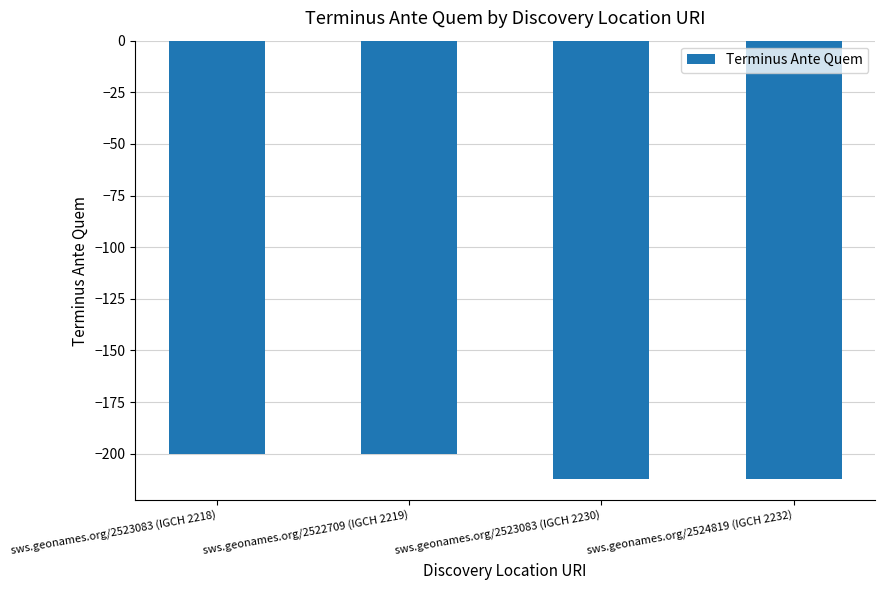

What is the maximum value shown in the chart?

-200